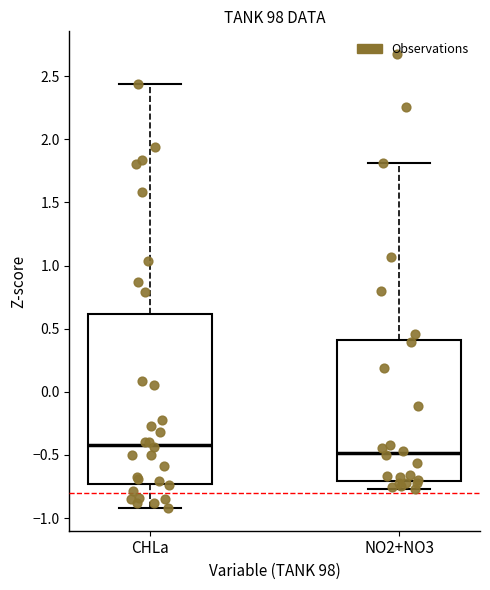

Reading left to right, transcribe this box plot: for each box, give where its median line is, the range the box spans, and where its two whiskers end, as read against the y-axis. The values are not printed on the chart, so give them approximately, as read against the axis.

CHLa: median -0.40, box -0.75 to 0.60, whiskers -0.90 to 2.45
NO2+NO3: median -0.50, box -0.70 to 0.40, whiskers -0.75 to 1.80